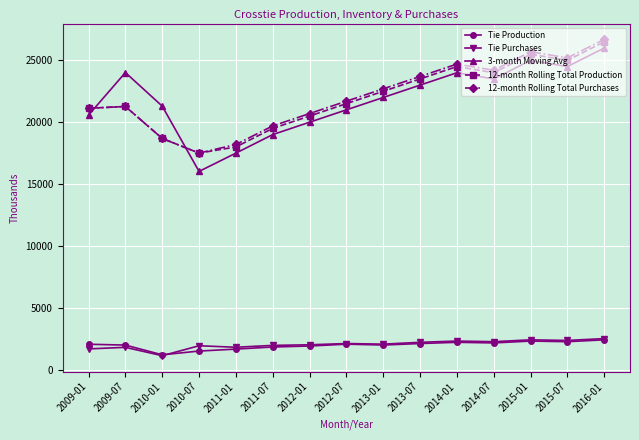

What is the smallest value displayed?

1116.3